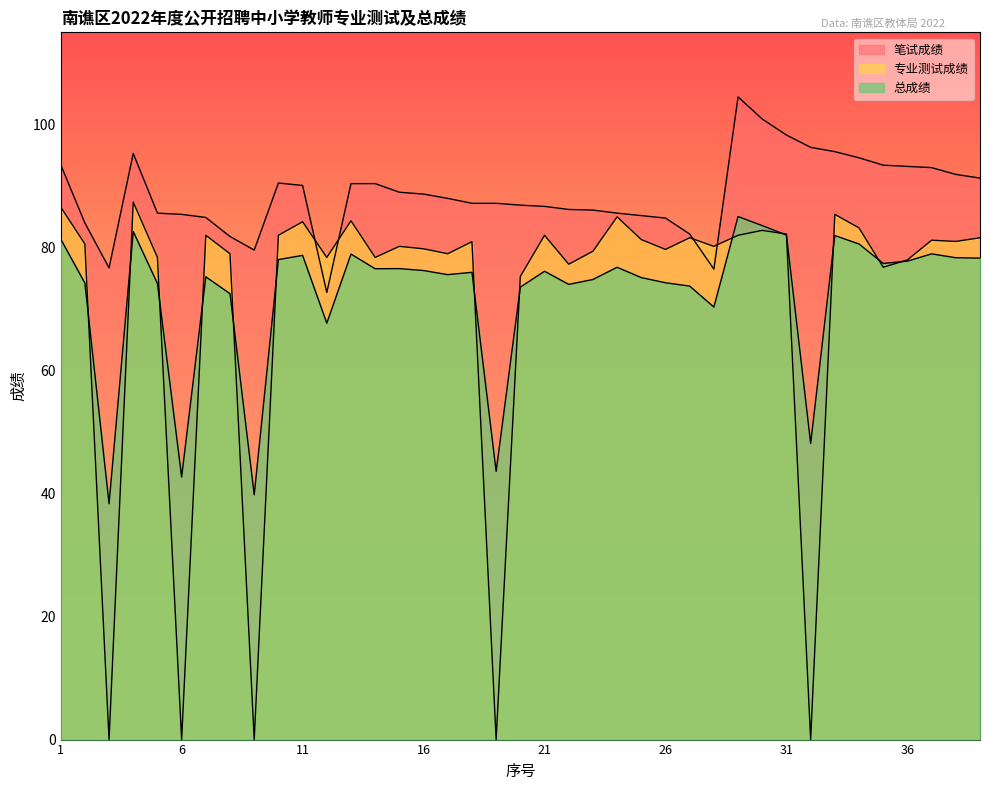

At how many categories does at least one series exceed 84?

32